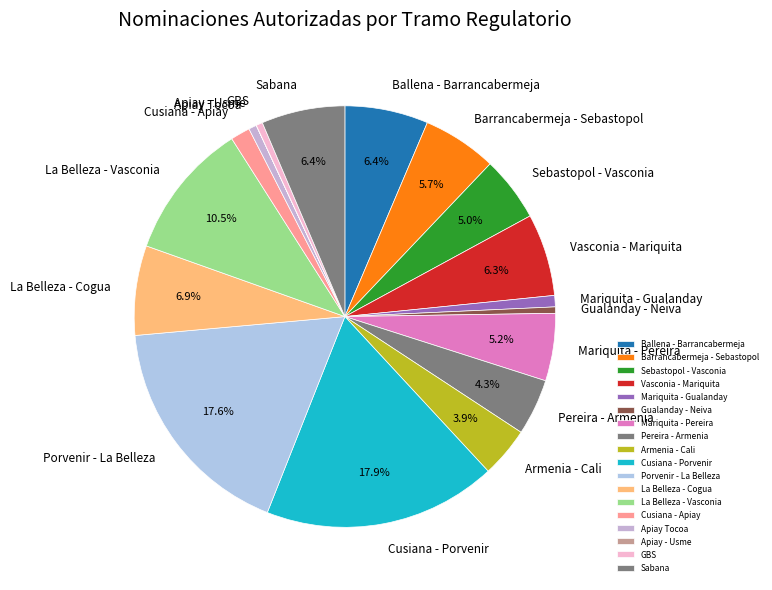

To the nearest percent, what percentage of the pie is Sabana?

6%